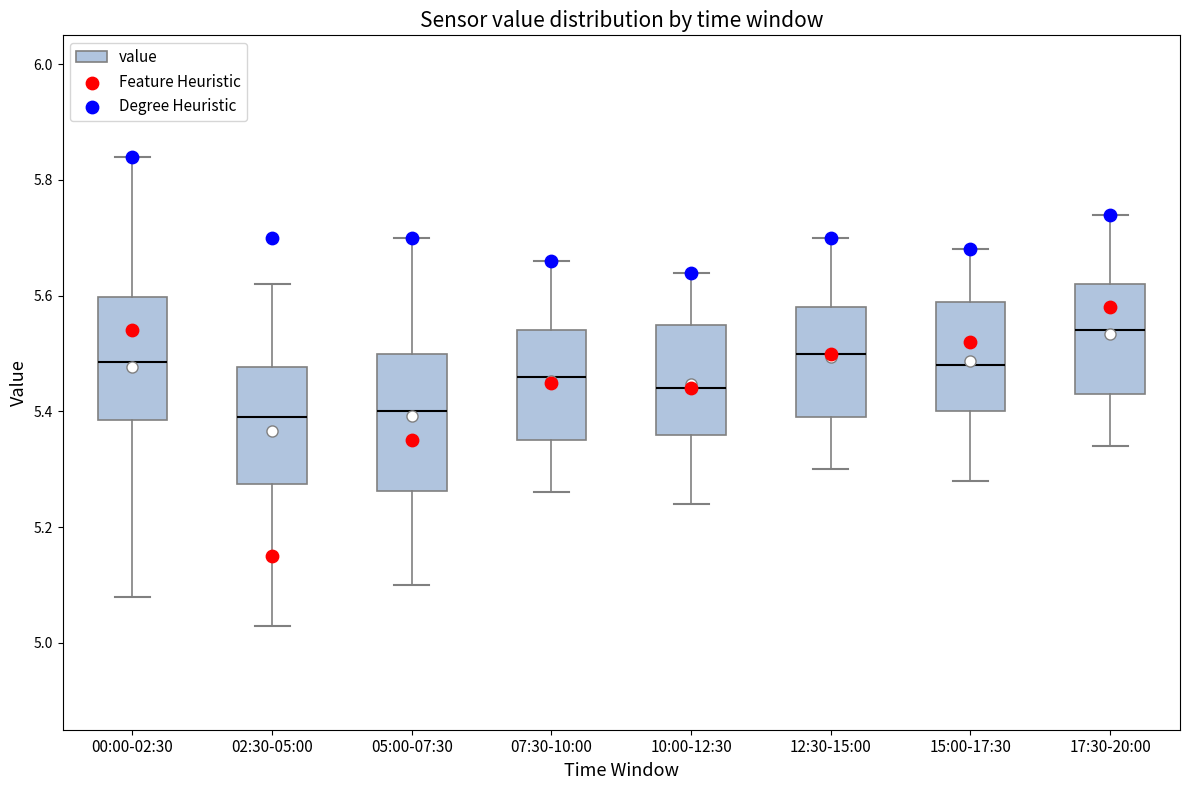

Reading left to right, transcribe this box plot: for each box, give where its median line is, the range the box spans, and where its two whiskers end, as read against the y-axis. The values are not printed on the chart, so give them approximately, as read against the axis.

00:00-02:30: median 5.48, box 5.38 to 5.60, whiskers 5.08 to 5.84
02:30-05:00: median 5.40, box 5.28 to 5.48, whiskers 5.04 to 5.62
05:00-07:30: median 5.40, box 5.26 to 5.50, whiskers 5.10 to 5.70
07:30-10:00: median 5.46, box 5.36 to 5.54, whiskers 5.26 to 5.66
10:00-12:30: median 5.44, box 5.36 to 5.56, whiskers 5.24 to 5.64
12:30-15:00: median 5.50, box 5.40 to 5.58, whiskers 5.30 to 5.70
15:00-17:30: median 5.48, box 5.40 to 5.60, whiskers 5.28 to 5.68
17:30-20:00: median 5.54, box 5.44 to 5.62, whiskers 5.34 to 5.74